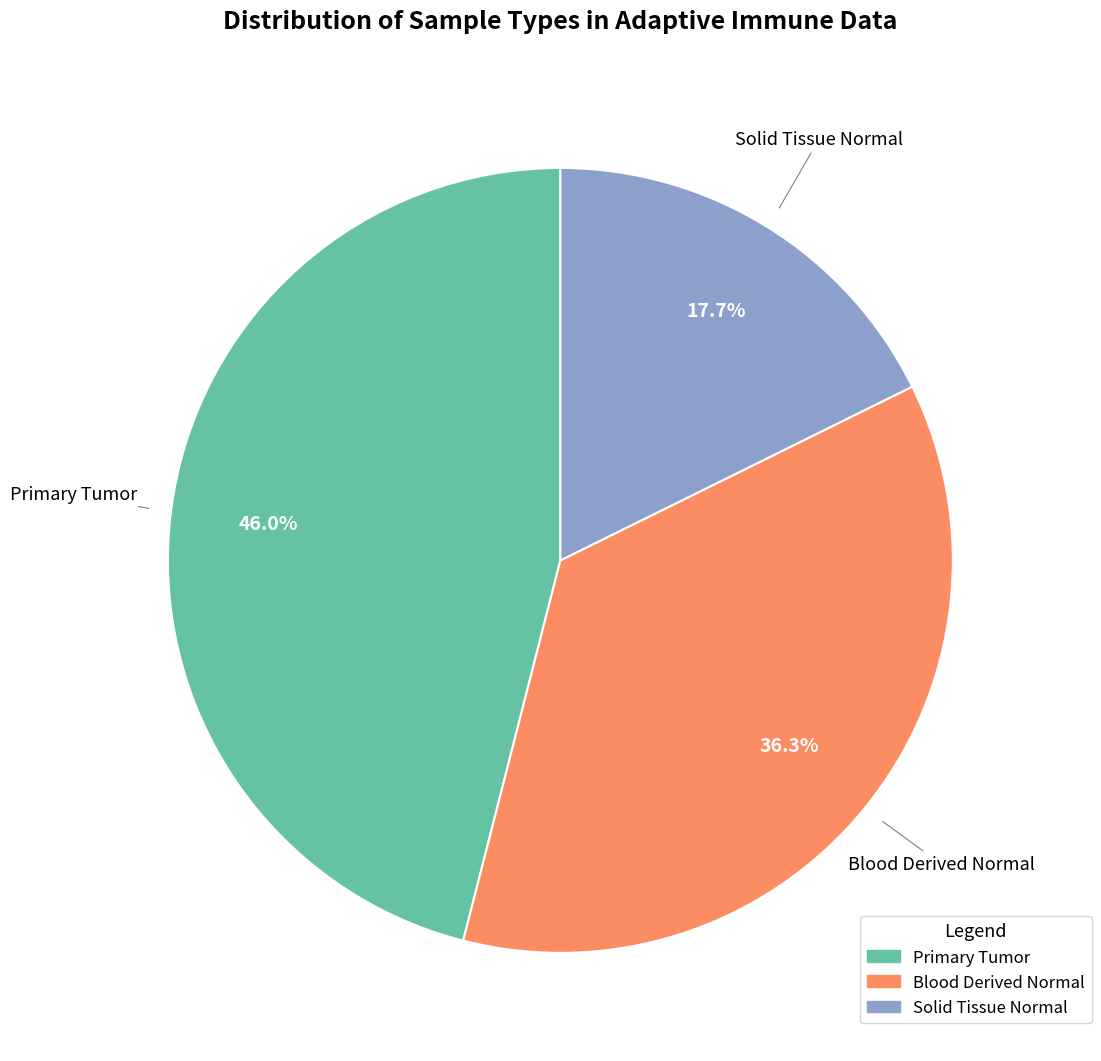

To the nearest percent, what is the average slice percentage?

33%